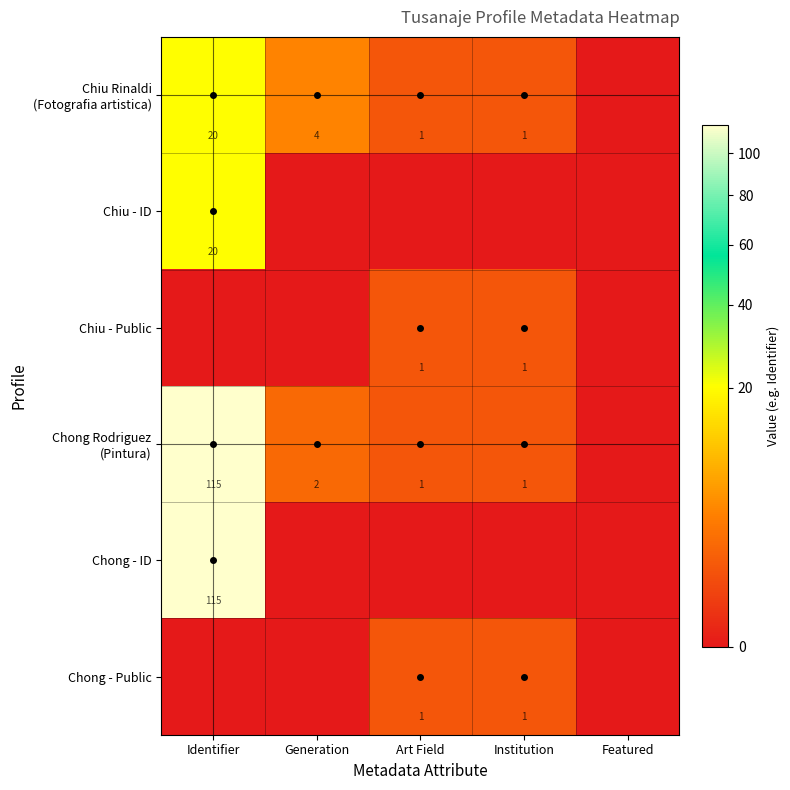

The Chong - Public series shows 1 at Institution. True or false?

True